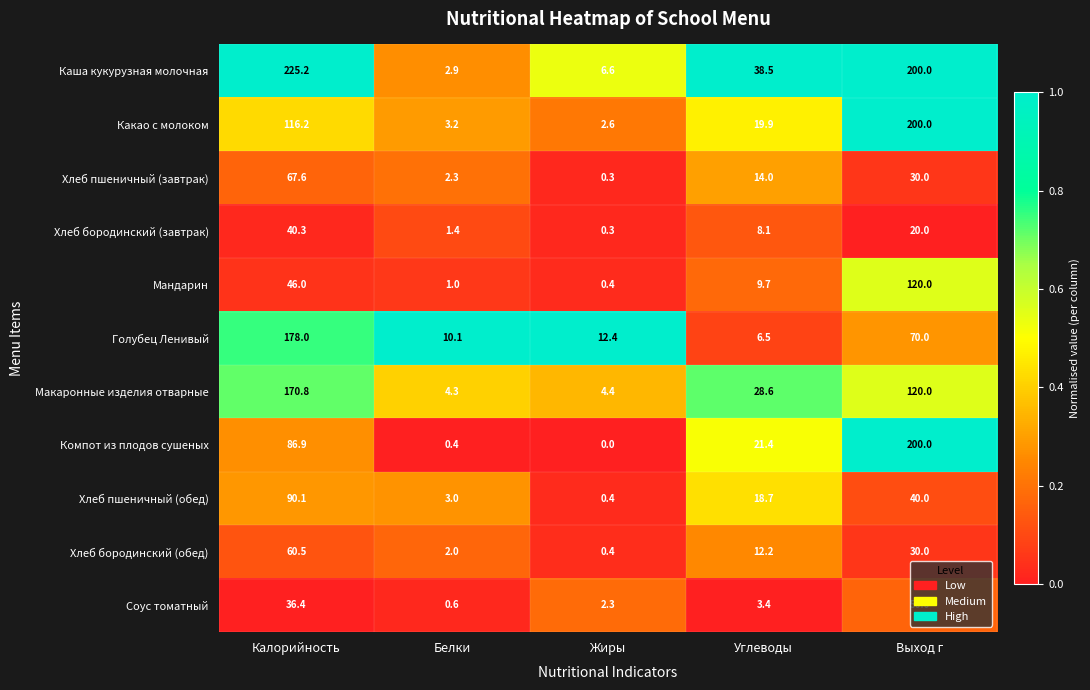

At how many categories does at least one series exceed 0?

5